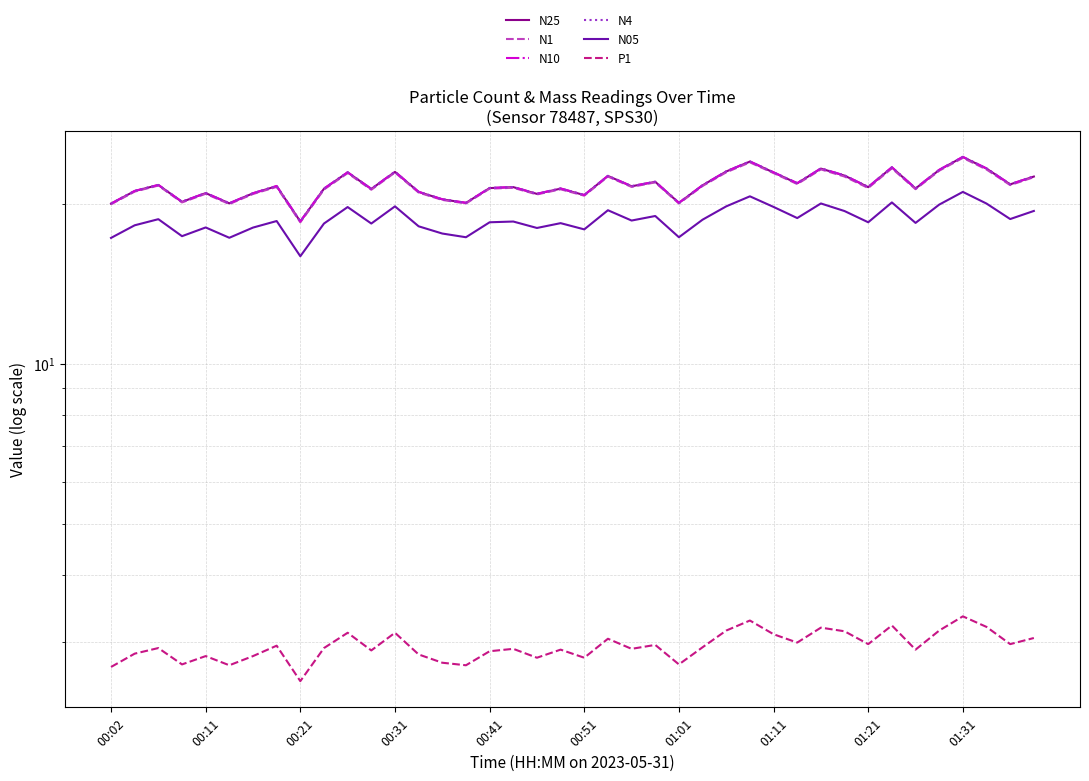

True or false: N4 and N25 cross at least once.

False